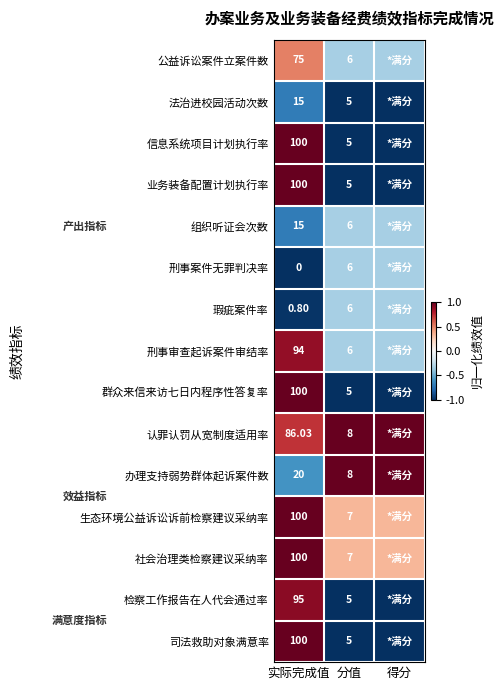

Is it true that 社会治理类检察建议采纳率 equals 1.3 at 实际完成值?

False